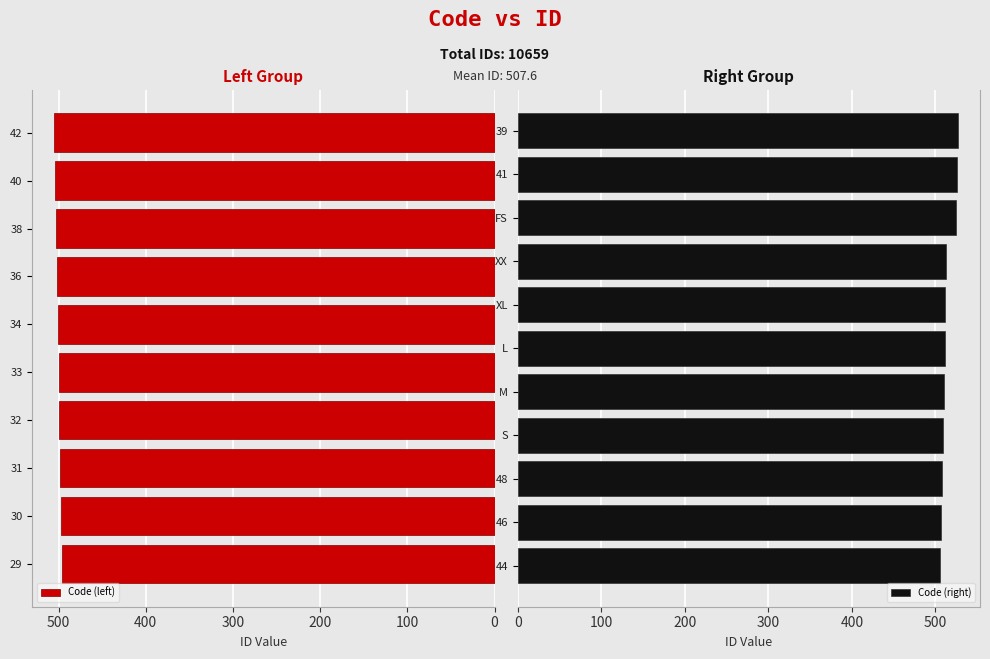

List the labels in order of value, smallest first.

29, 30, 31, 32, 33, 34, 36, 38, 40, 42, 44, 46, 48, S, M, L, XL, XX, FS, 41, 39